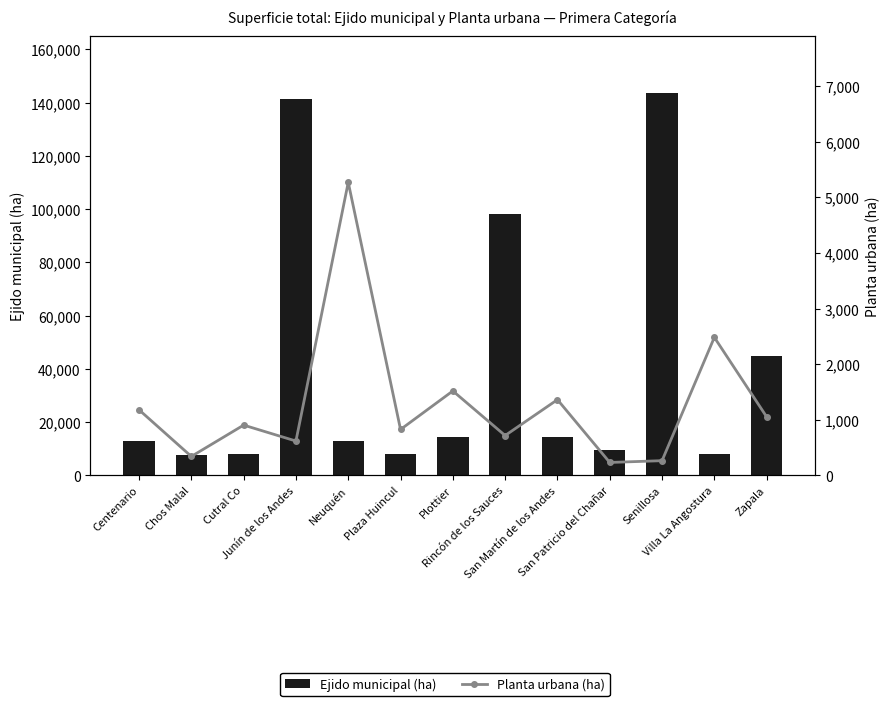

Count the number of data series in this chart.

2